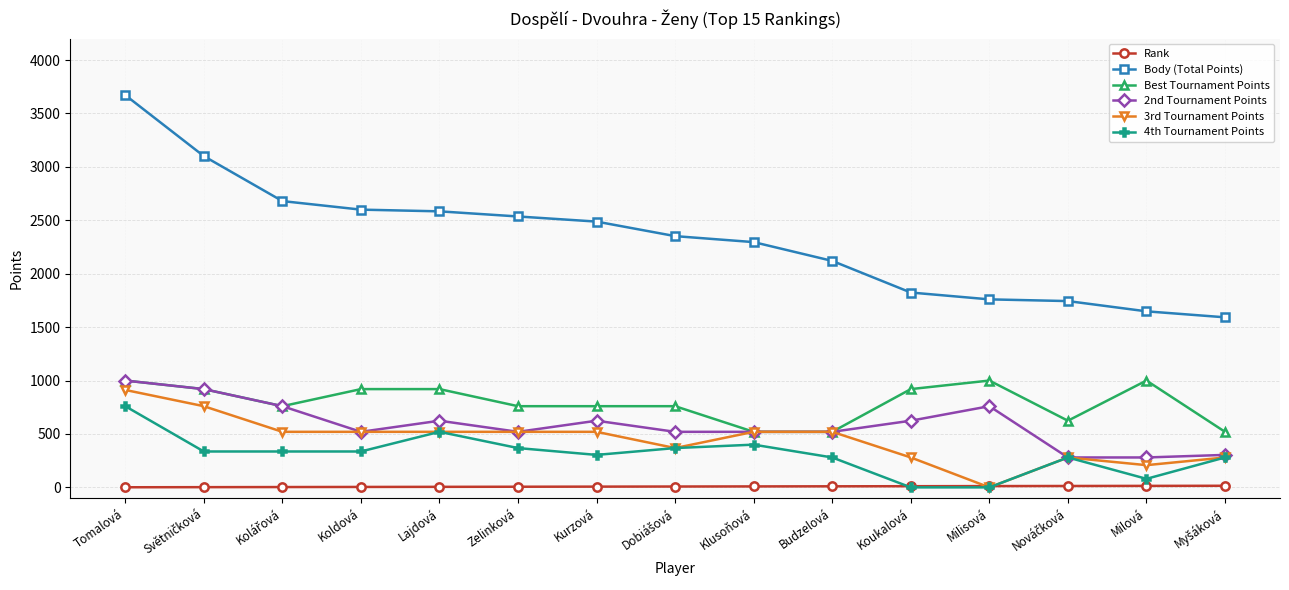

Count the number of data series in this chart.

6